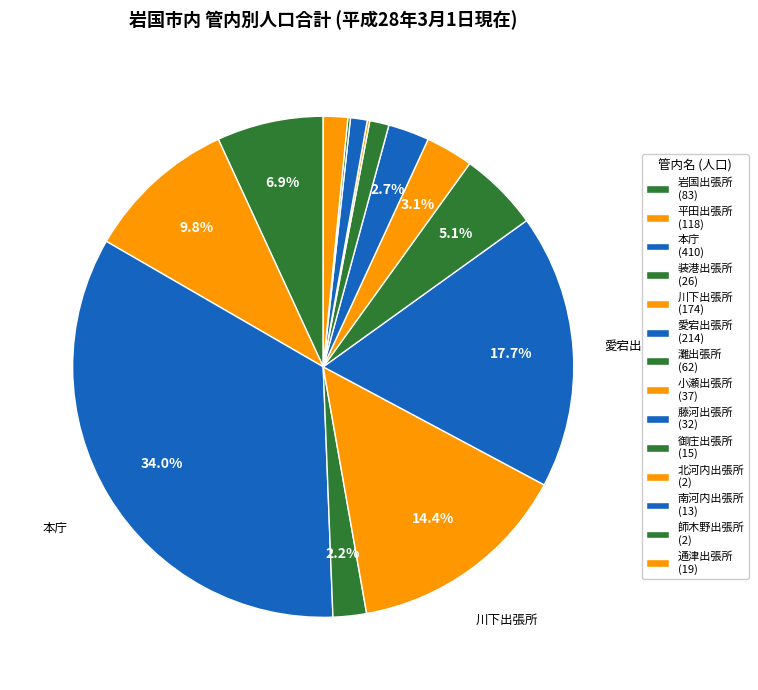

What is the change in value from 小瀬出張所 to 御庄出張所?

-22